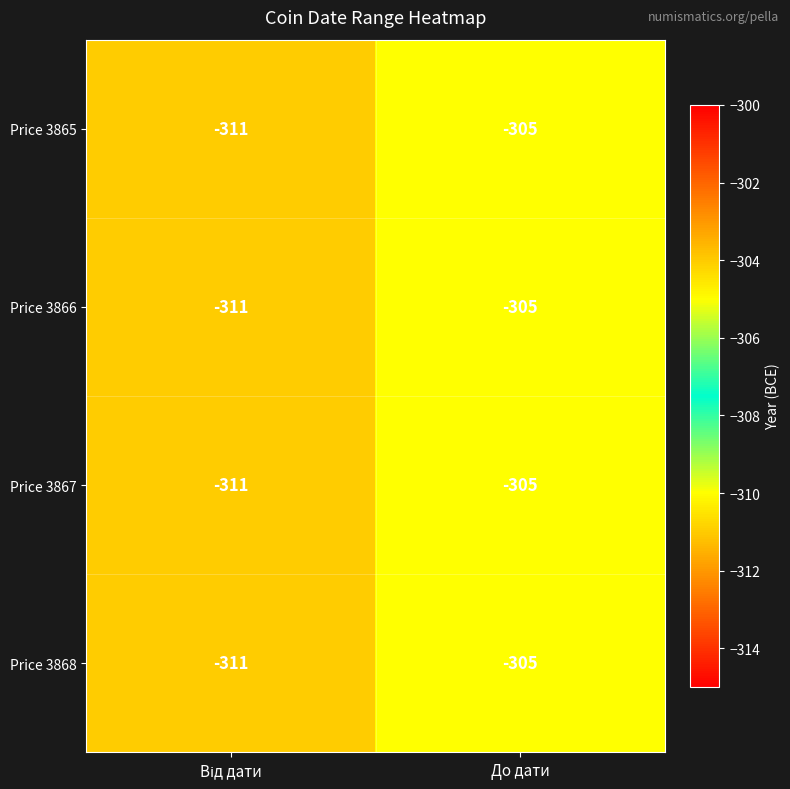

What is the total value across all series at До дати?

-1220